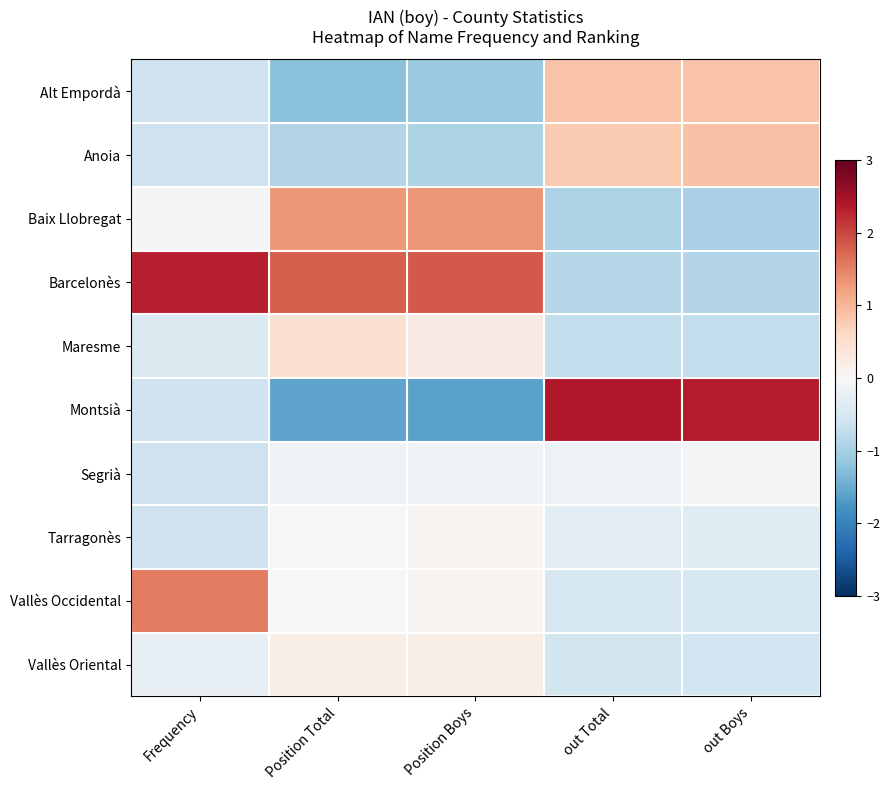

Reading left to right, list all the values displayed in this chart.

Alt Empordà: Frequency=-0.6	Position Total=-1.2	Position Boys=-1.1	out Total=0.9	out Boys=0.9
Anoia: Frequency=-0.6	Position Total=-0.9	Position Boys=-1.0	out Total=0.8	out Boys=0.9
Baix Llobregat: Frequency=-0.0	Position Total=1.3	Position Boys=1.3	out Total=-0.9	out Boys=-1.0
Barcelonès: Frequency=2.3	Position Total=1.8	Position Boys=1.9	out Total=-0.8	out Boys=-0.9
Maresme: Frequency=-0.4	Position Total=0.5	Position Boys=0.2	out Total=-0.7	out Boys=-0.7
Montsià: Frequency=-0.6	Position Total=-1.6	Position Boys=-1.6	out Total=2.4	out Boys=2.4
Segrià: Frequency=-0.6	Position Total=-0.1	Position Boys=-0.1	out Total=-0.1	out Boys=-0.1
Tarragonès: Frequency=-0.6	Position Total=0.0	Position Boys=0.1	out Total=-0.3	out Boys=-0.4
Vallès Occidental: Frequency=1.5	Position Total=0.0	Position Boys=0.1	out Total=-0.5	out Boys=-0.5
Vallès Oriental: Frequency=-0.2	Position Total=0.2	Position Boys=0.2	out Total=-0.6	out Boys=-0.6